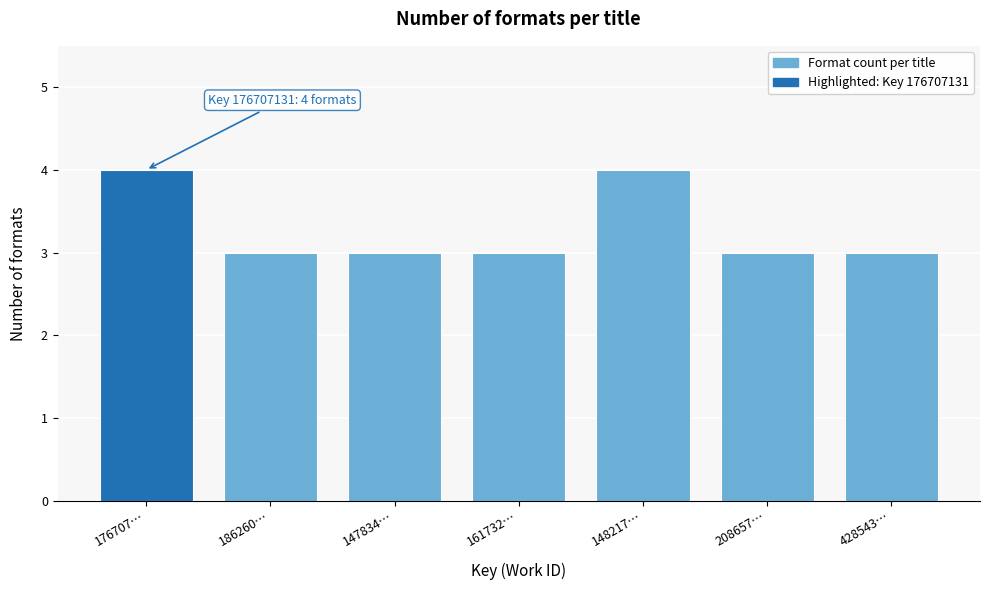

Reading left to right, what are all the values shown in this chart?

4	3	3	3	4	3	3